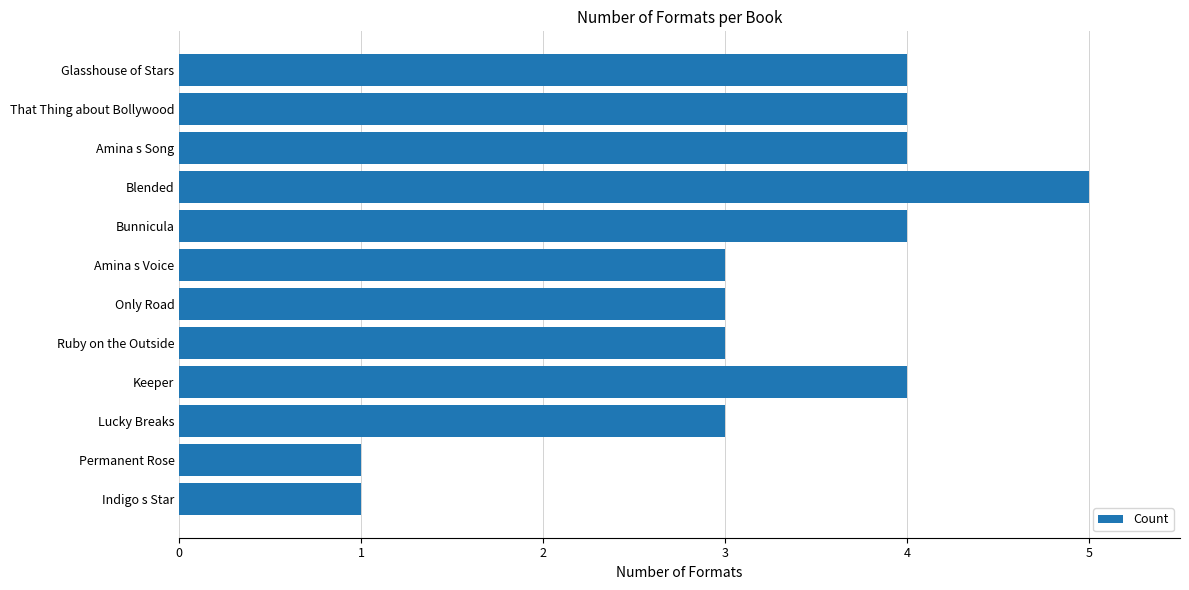

Approximately how many times larger is the value at That Thing about Bollywood compared to Amina s Voice?

1.3